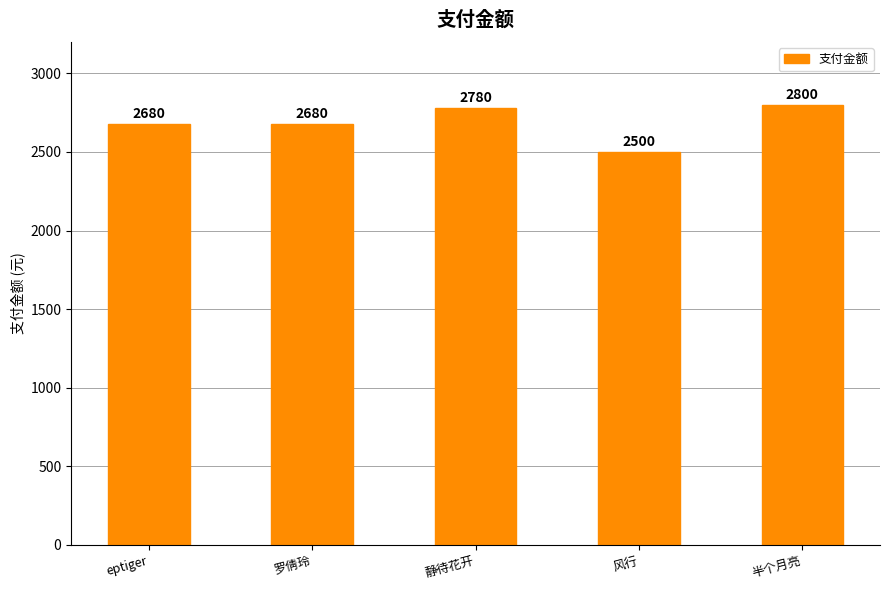

Read the value at eptiger, to the nearest 10.

2680